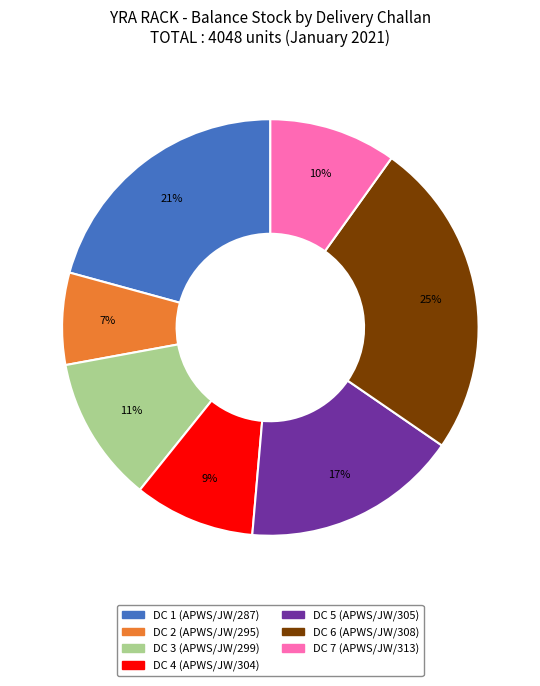

To the nearest percent, what is the average slice percentage?

14%